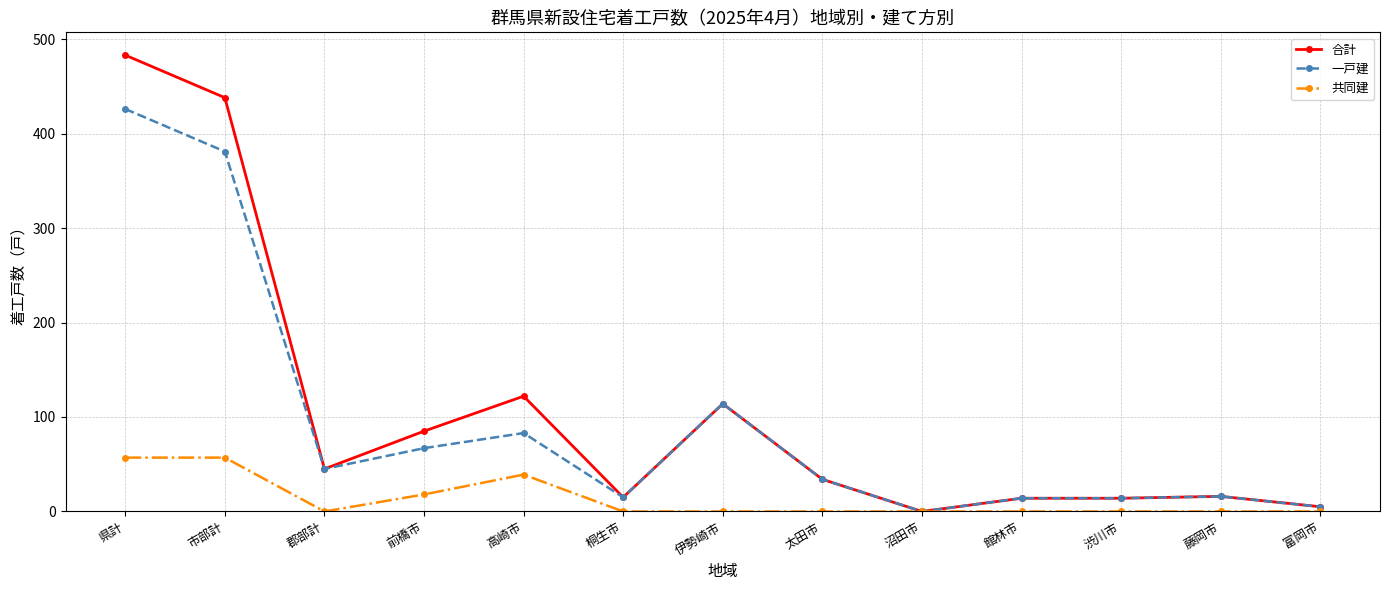

Rank the series by their maximum value, from highest to lowest.

合計, 一戸建, 共同建